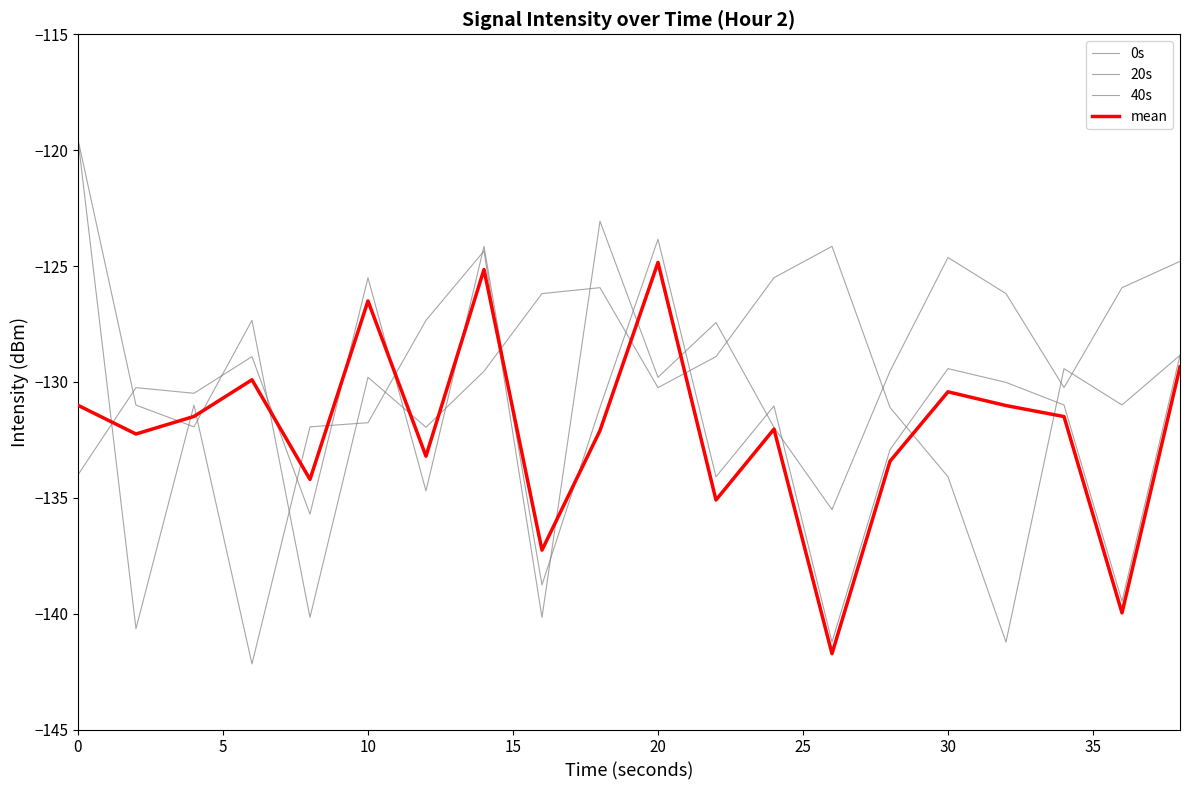

What is the label of the 3rd point from the left?

10